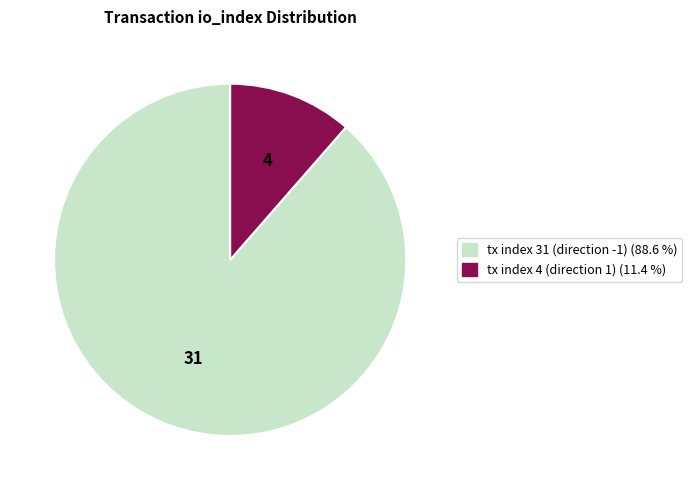

Count the number of slices in the pie.

2